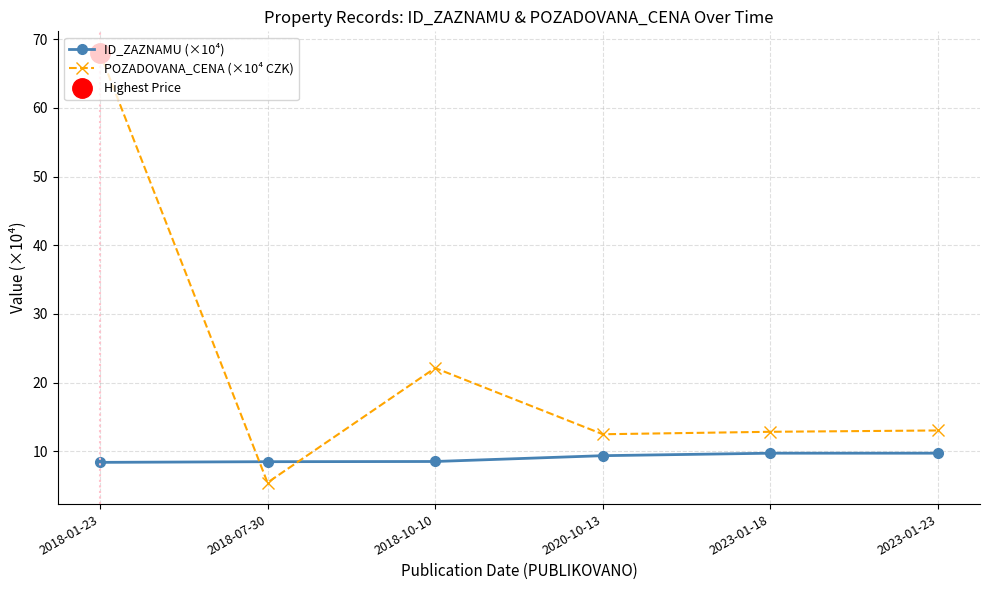

At how many categories does at least one series exceed 49?

1